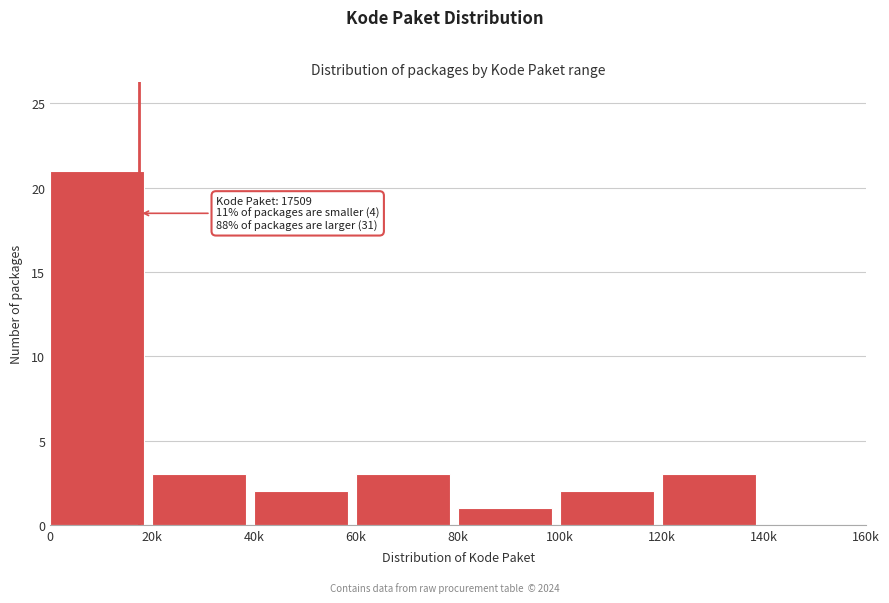

Reading right to left, what are all the values shown in this chart?

140k=0	120k=3	100k=2	80k=1	60k=3	40k=2	20k=3	0=21